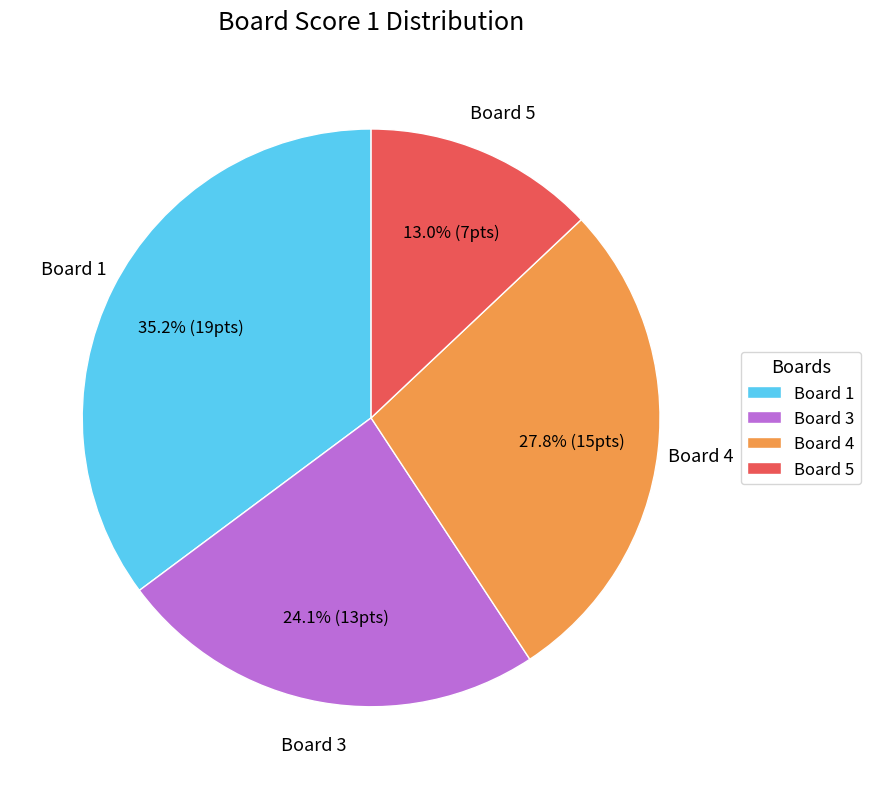

Is it true that Board 3 is 24% of the pie?

True